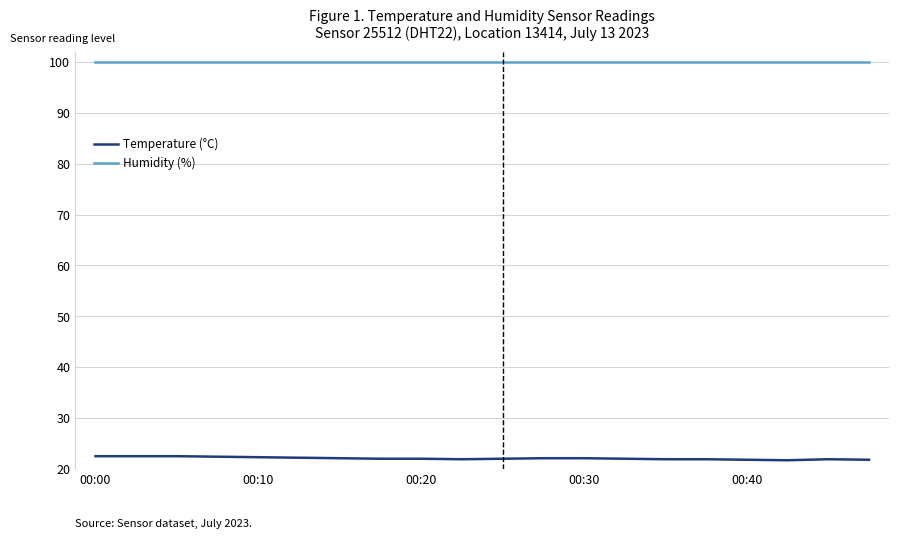

What is the maximum value shown in the chart?

99.9